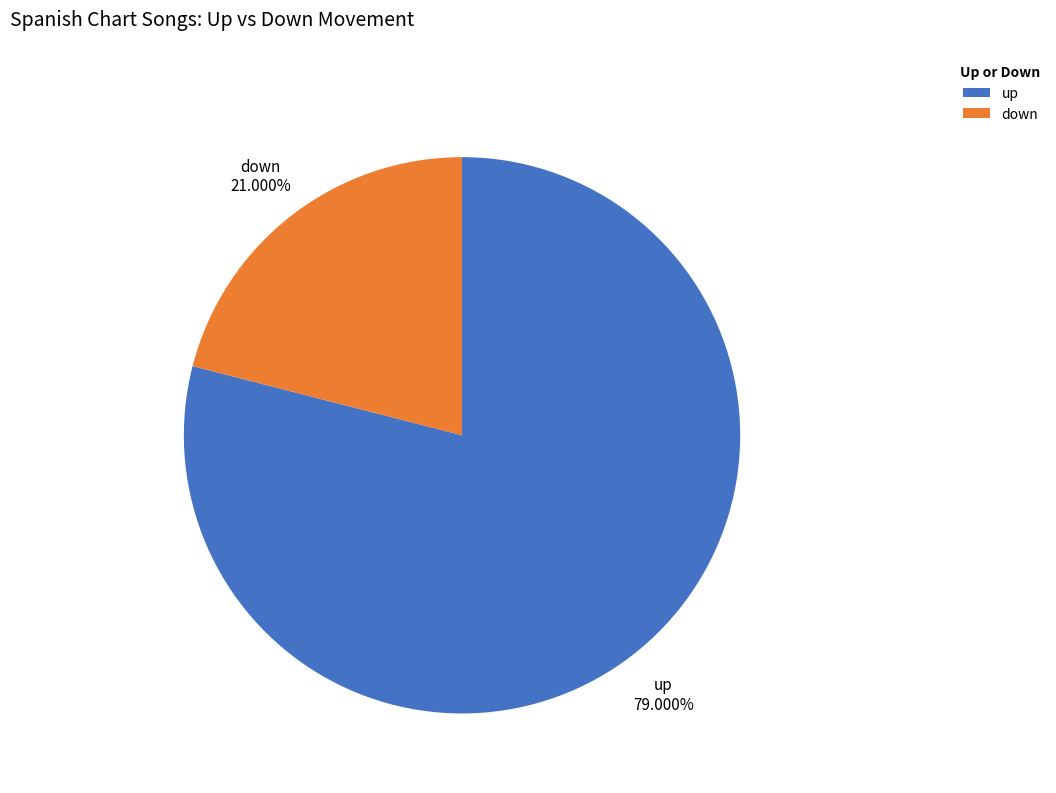

Does up represent more than half of the total?

Yes